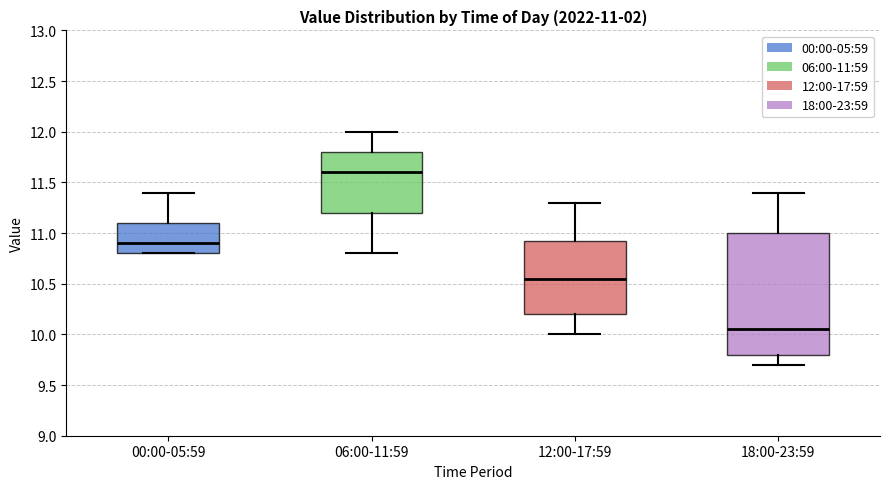

Which box has the lowest median line?

18:00-23:59